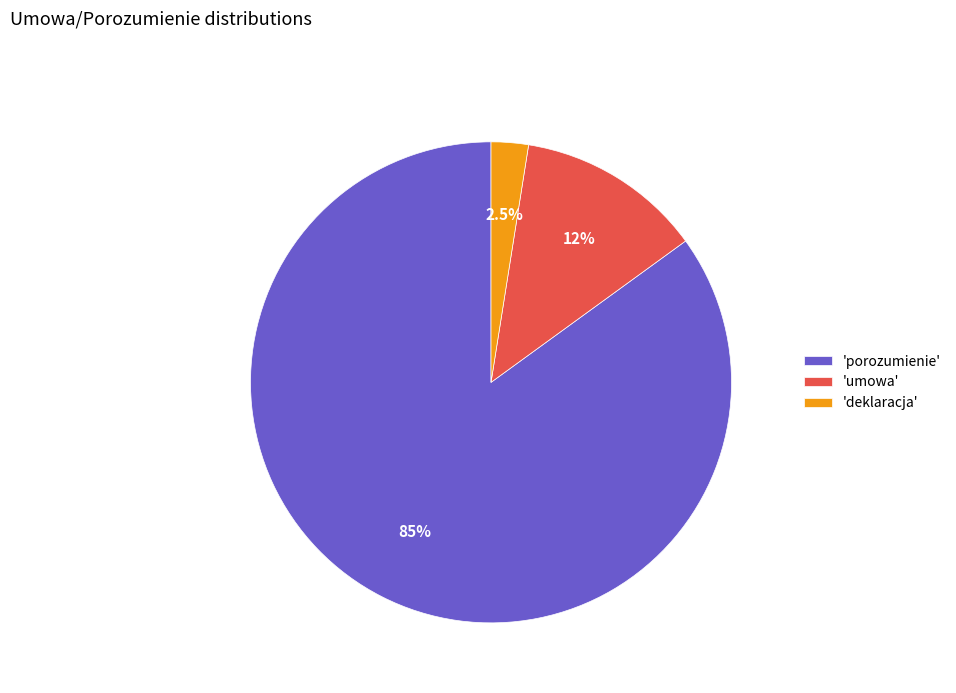

What is the smallest slice in the pie chart?

'deklaracja'